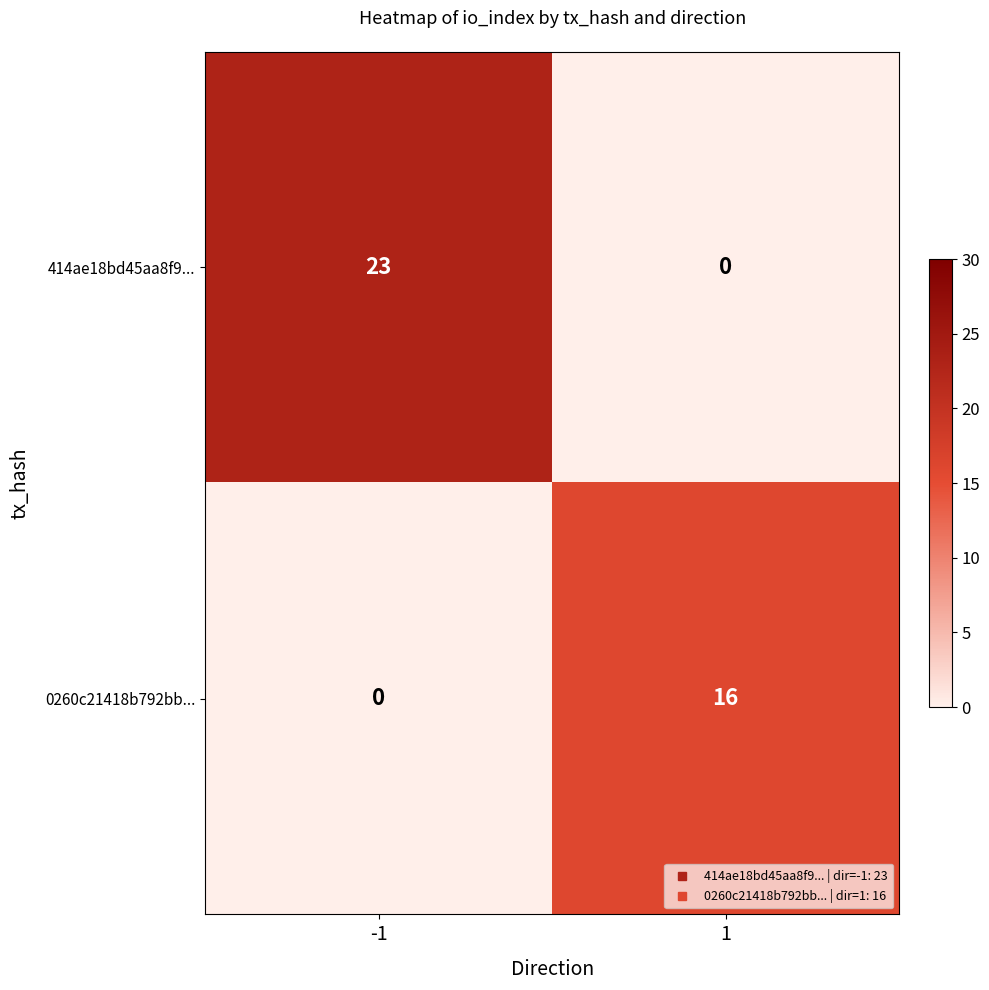

How many data points does each series have?

2